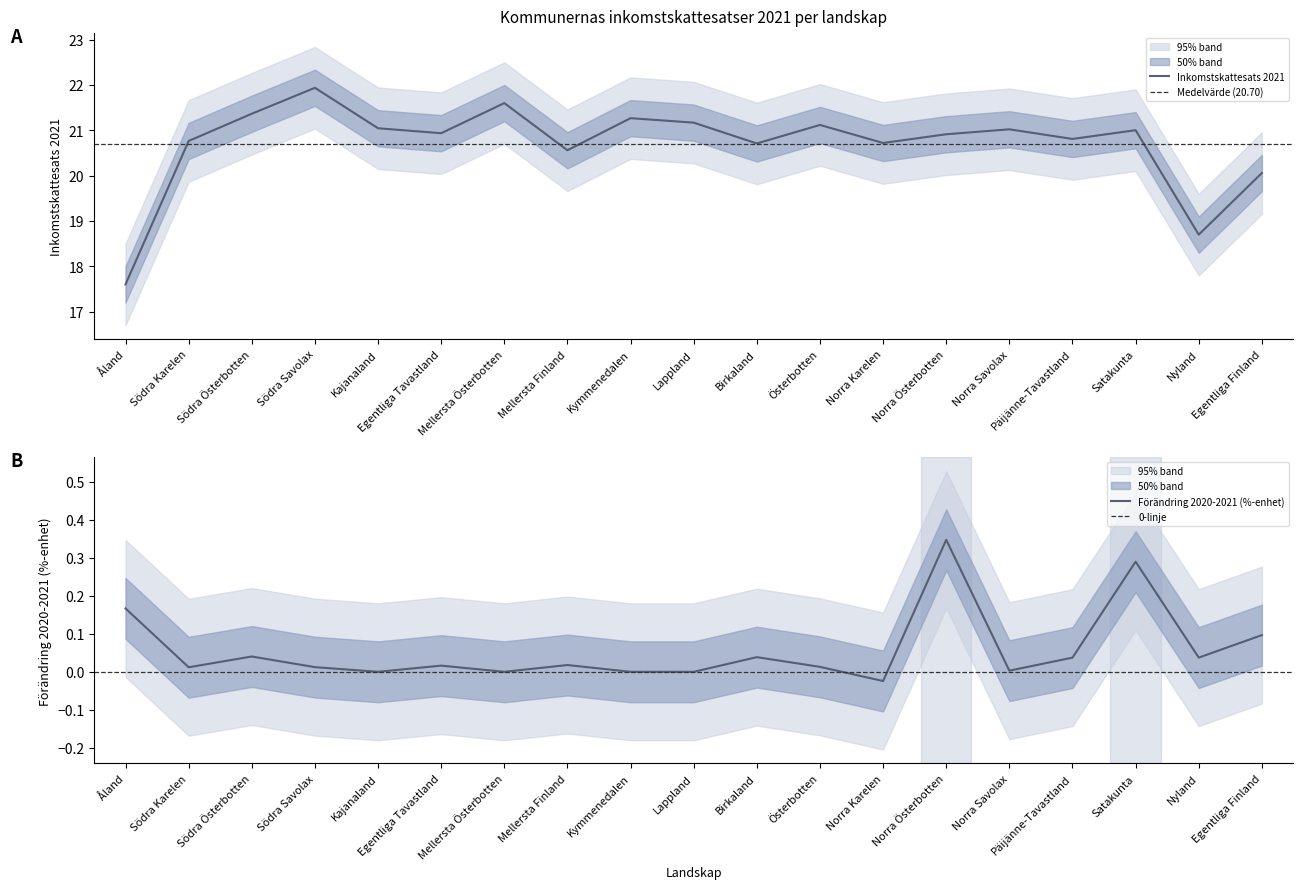

Where is Inkomstskattesats 2021 nearest to the value 19?

Nyland